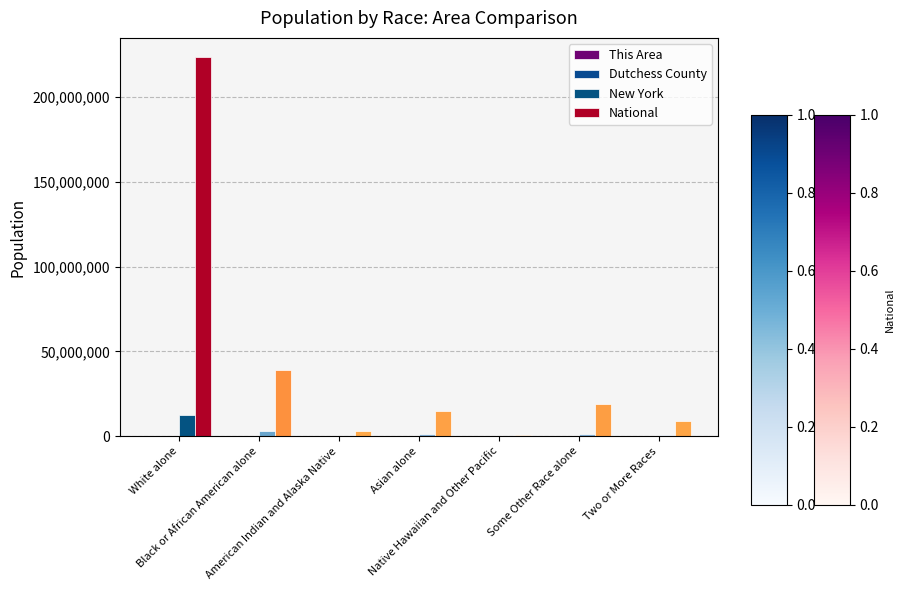

What is the sum of the National values at Native Hawaiian and Other Pacific and American Indian and Alaska Native?

3472261